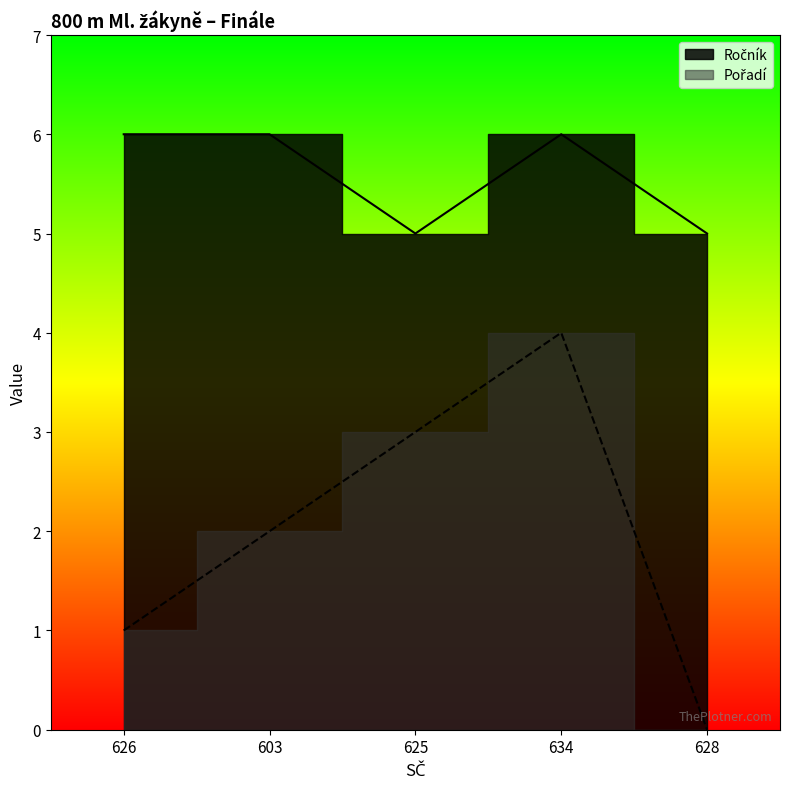

Reading left to right, list all the values displayed in this chart.

Ročník: 626=6	603=6	625=5	634=6	628=5
Pořadí: 626=1	603=2	625=3	634=4	628=0